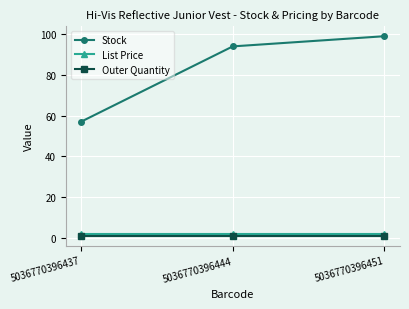

Which series has the widest spread of values?

Stock